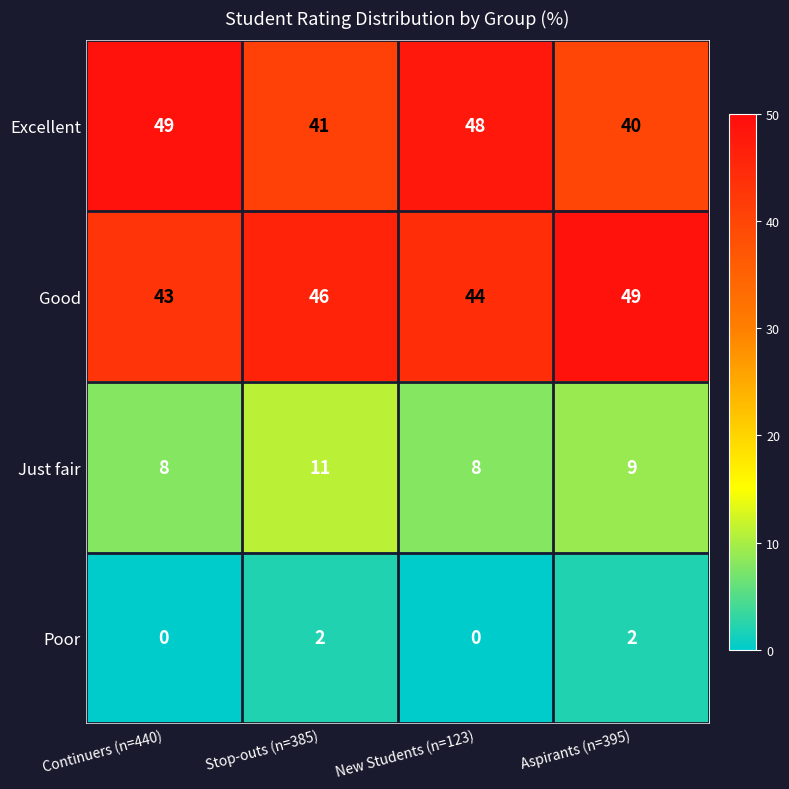

Reading left to right, list all the values displayed in this chart.

Excellent: Continuers (n=440)=49	Stop-outs (n=385)=41	New Students (n=123)=48	Aspirants (n=395)=40
Good: Continuers (n=440)=43	Stop-outs (n=385)=46	New Students (n=123)=44	Aspirants (n=395)=49
Just fair: Continuers (n=440)=8	Stop-outs (n=385)=11	New Students (n=123)=8	Aspirants (n=395)=9
Poor: Continuers (n=440)=0	Stop-outs (n=385)=2	New Students (n=123)=0	Aspirants (n=395)=2